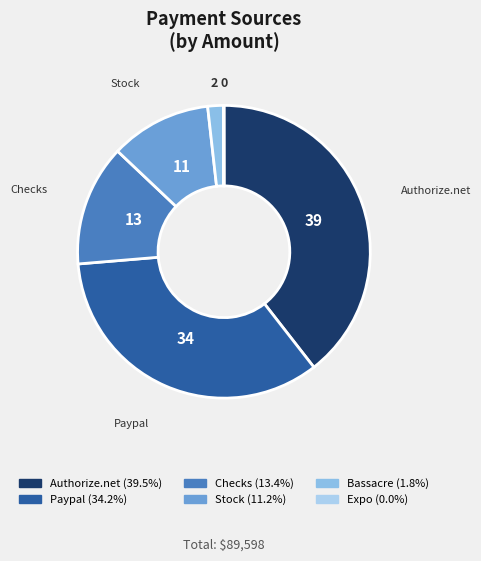

How many slices are in this pie chart?

6